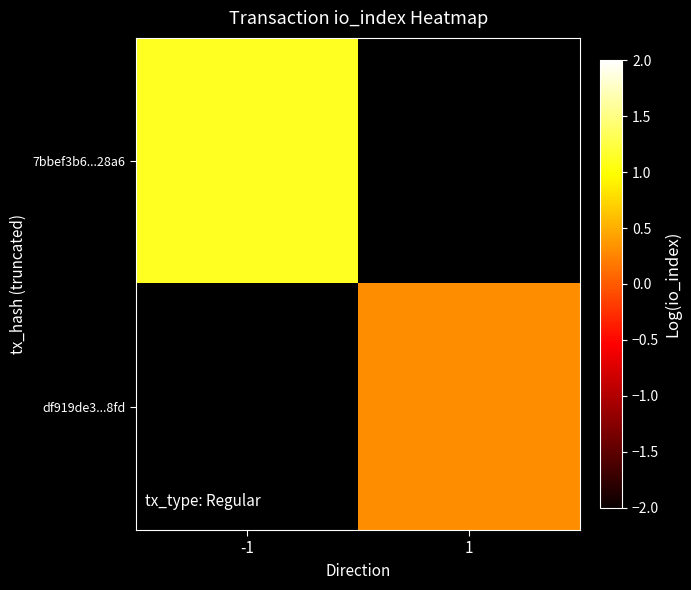

Rank the categories by df919de3...8fd value from lowest to highest.

-1, 1